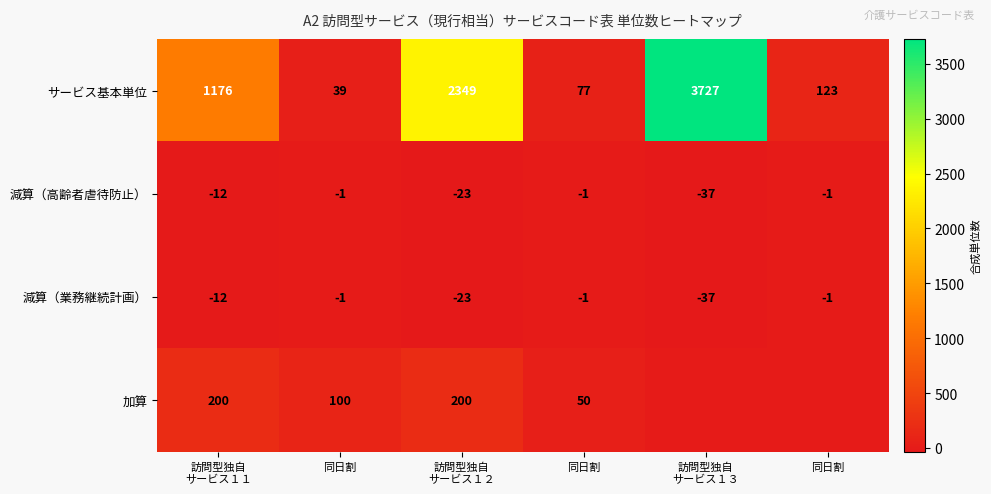

What value does the 減算（業務継続計画） series have at 訪問型独自 サービス１２, to the nearest 5?

-25